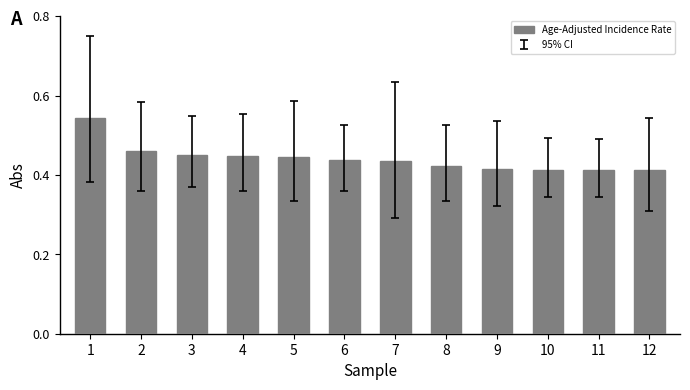

How many values are between 0 and 1?

12